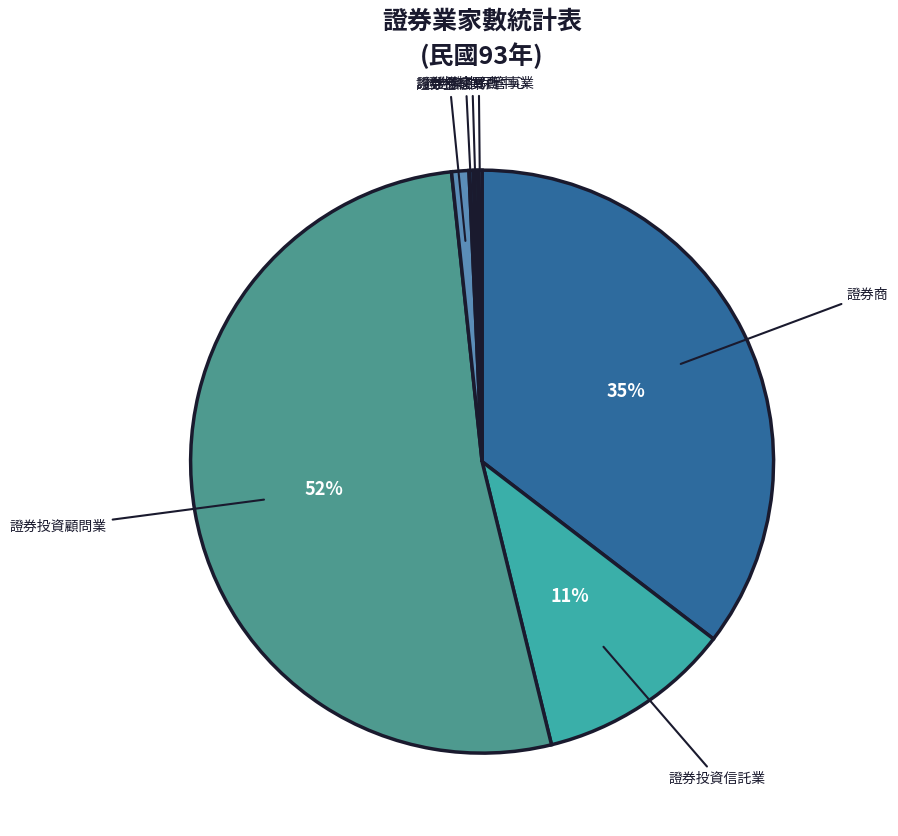

Does 證券投資顧問業 account for over 50% of the chart?

Yes